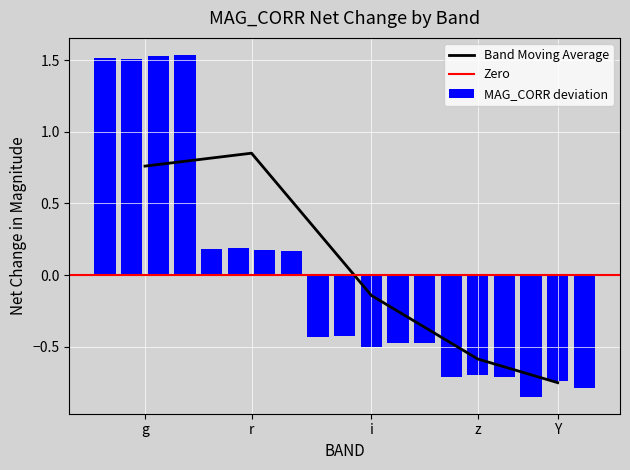

The value of MAG_CORR deviation at i is -0.5. True or false?

True